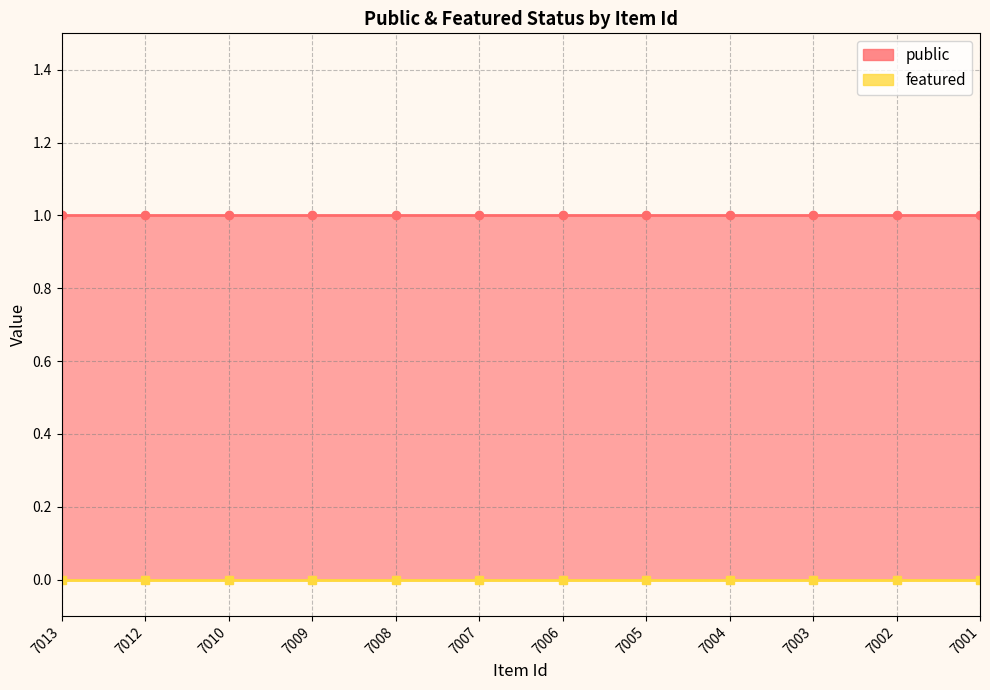

The public series shows 0 at 7002. True or false?

False